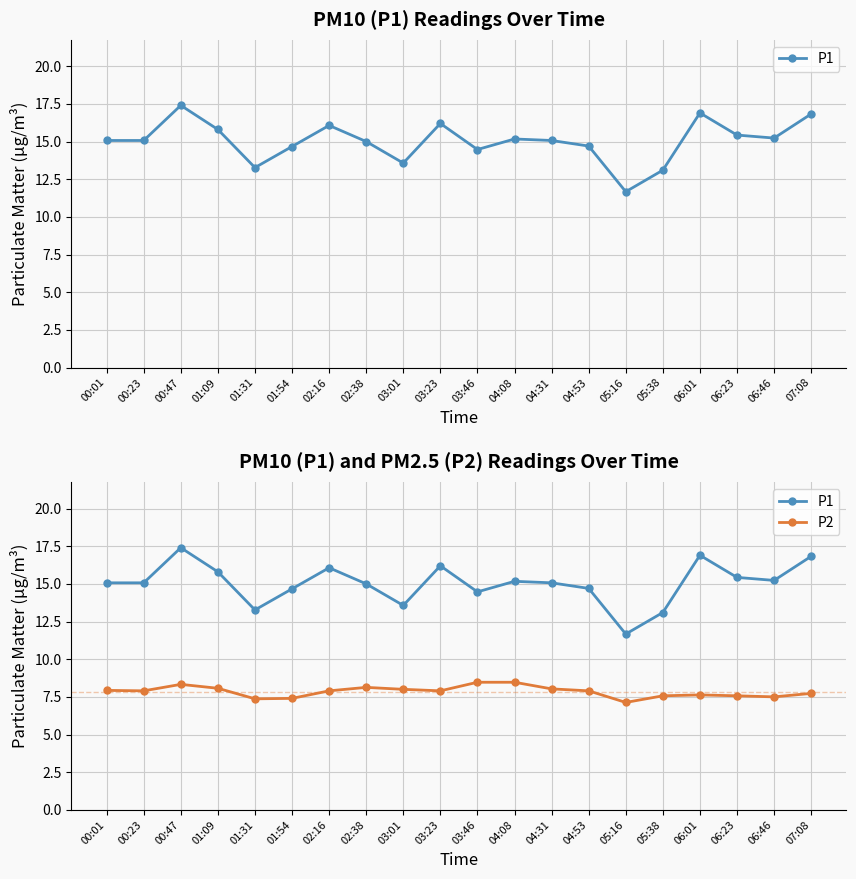

How many interior local peaks does the P2 series have?

3